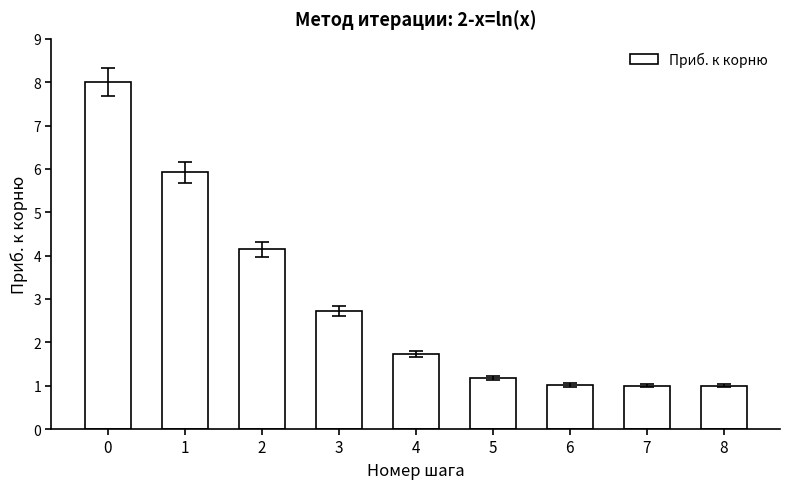

Reading left to right, extract all data points from this chart.

8.0	5.9	4.1	2.7	1.7	1.2	1.0	1.0	1.0